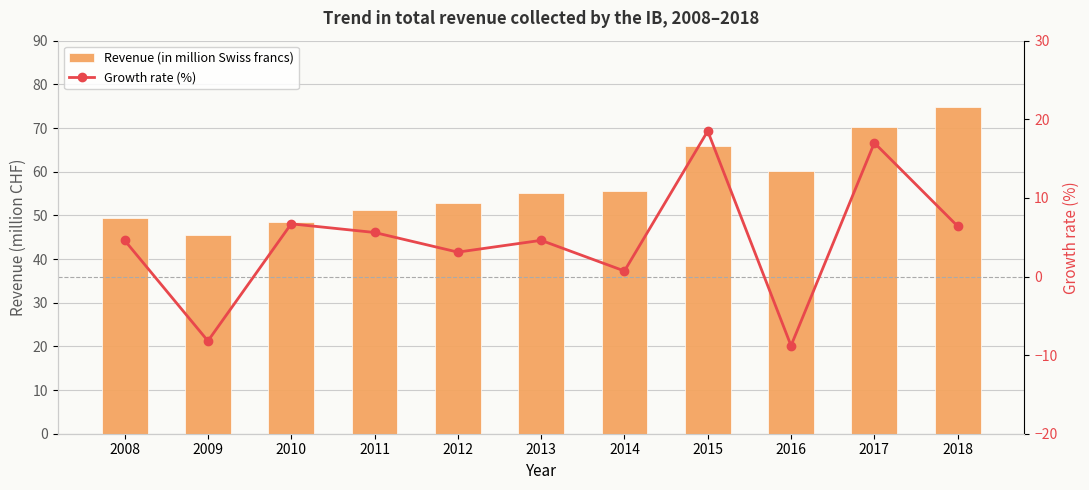

How many values in Growth rate (%) are above zero?

9